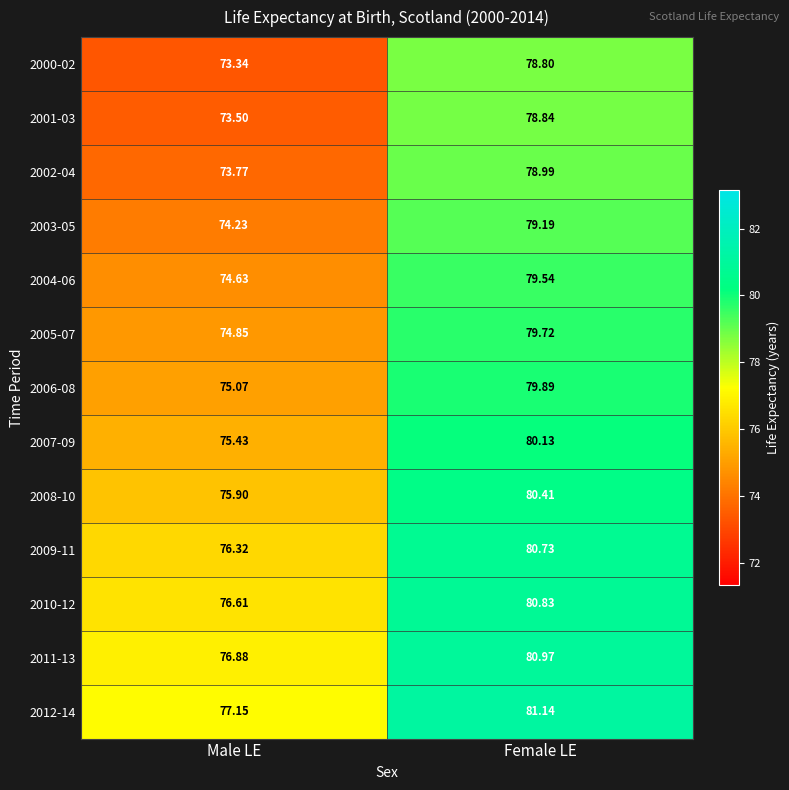

Rank the series at Female LE from highest to lowest value.

2012-14, 2011-13, 2010-12, 2009-11, 2008-10, 2007-09, 2006-08, 2005-07, 2004-06, 2003-05, 2002-04, 2001-03, 2000-02